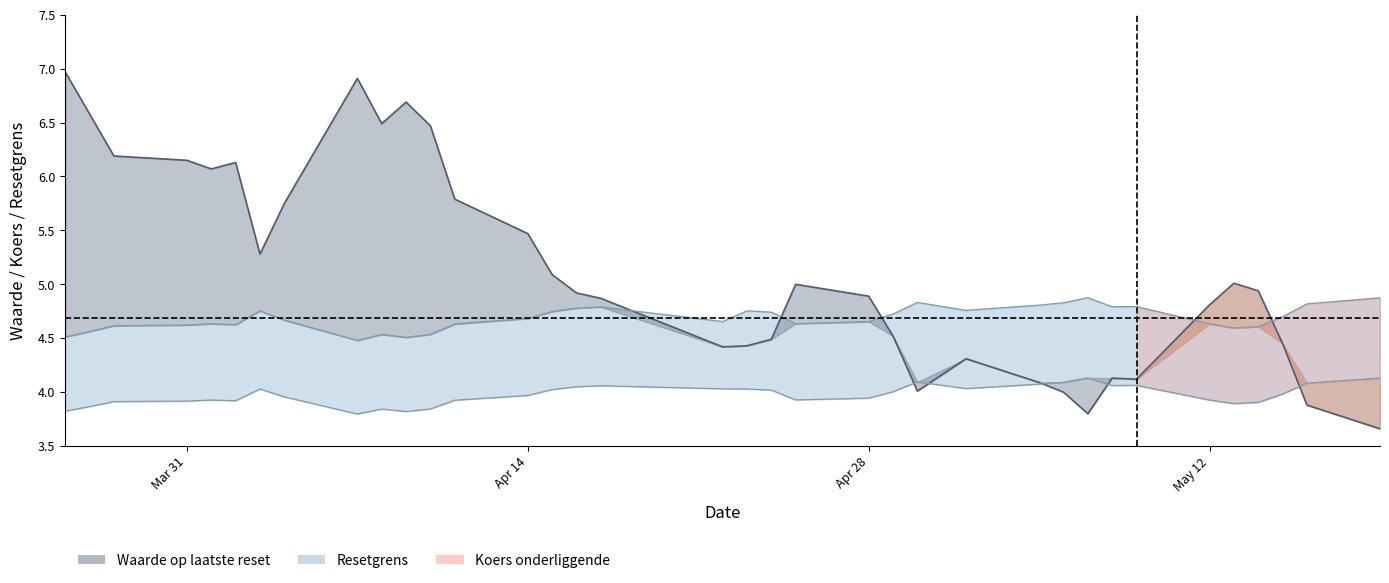

Which series ends up on top after the final intersection of Resetgrens and Waarde?

Resetgrens